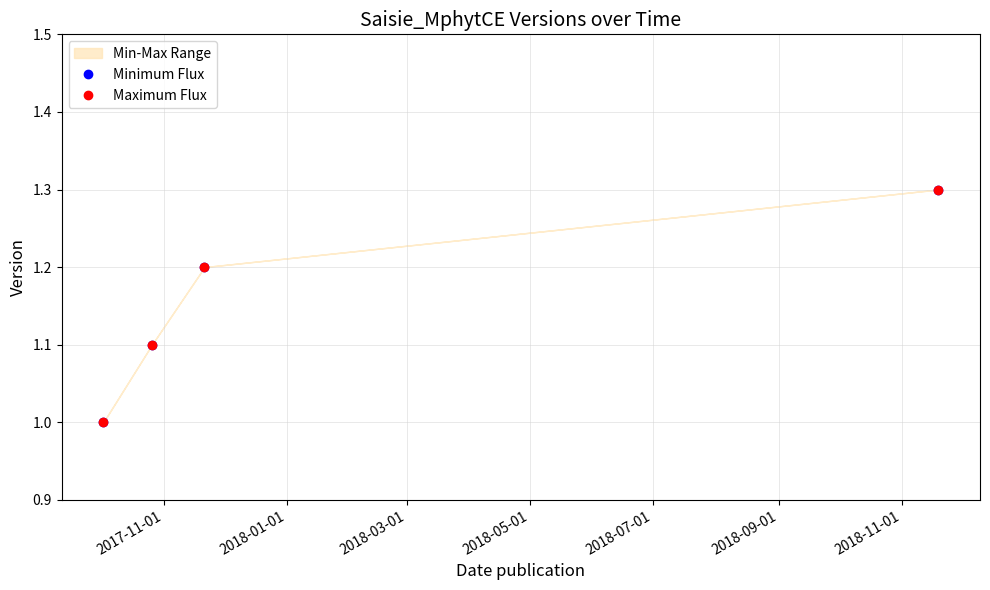

True or false: Minimum Flux has more than 2 points higher than both neighbors.

False